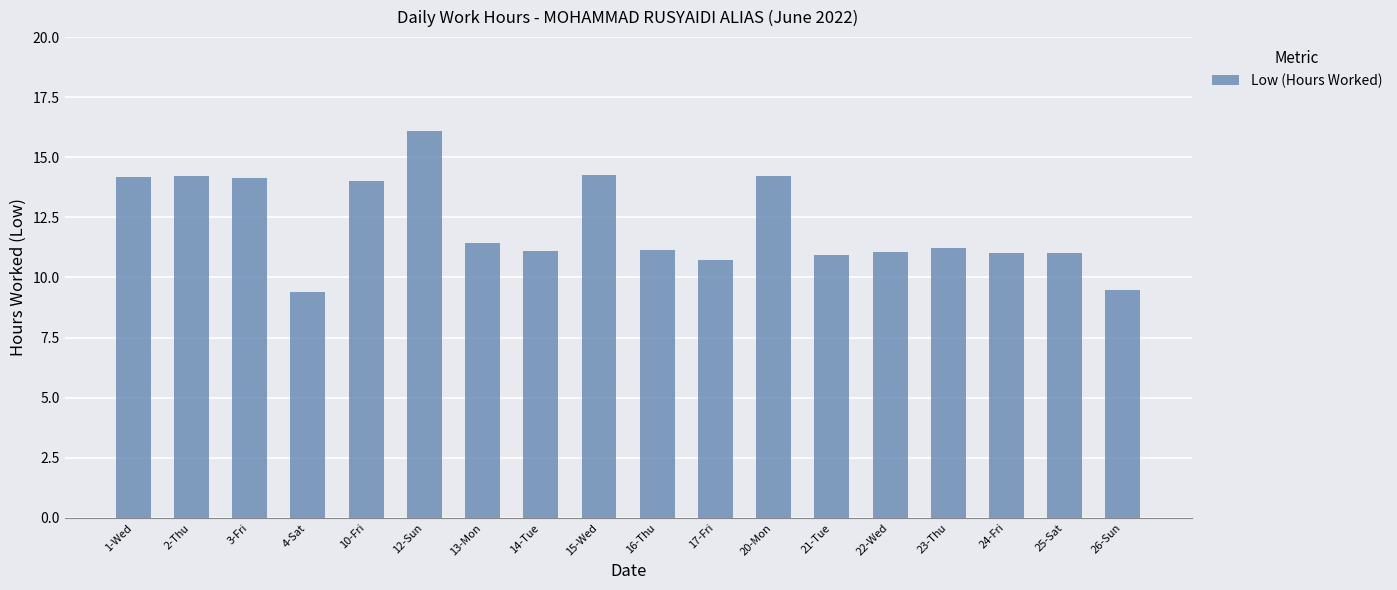

What is the ratio of the value at 12-Sun to the value at 25-Sat?

1.5